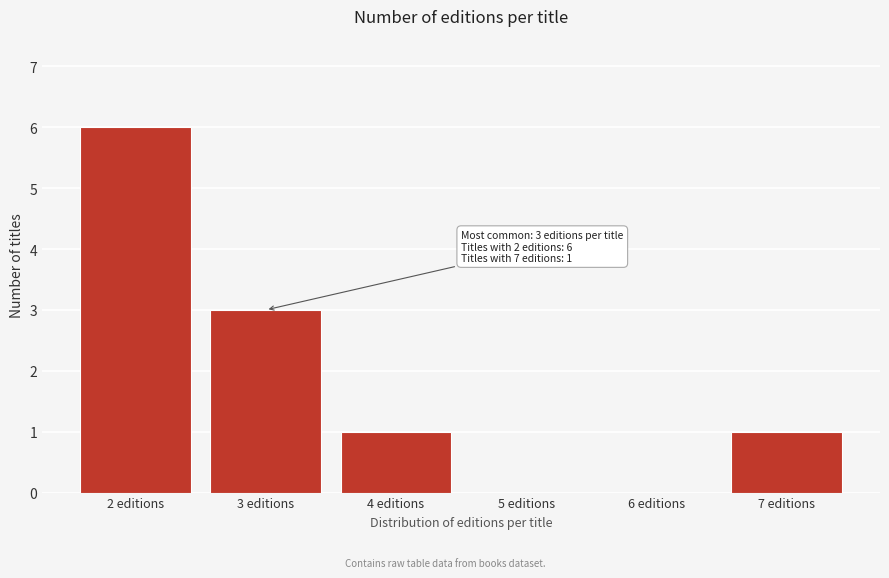

Reading left to right, list all the values displayed in this chart.

2 editions=6	3 editions=3	4 editions=1	5 editions=0	6 editions=0	7 editions=1